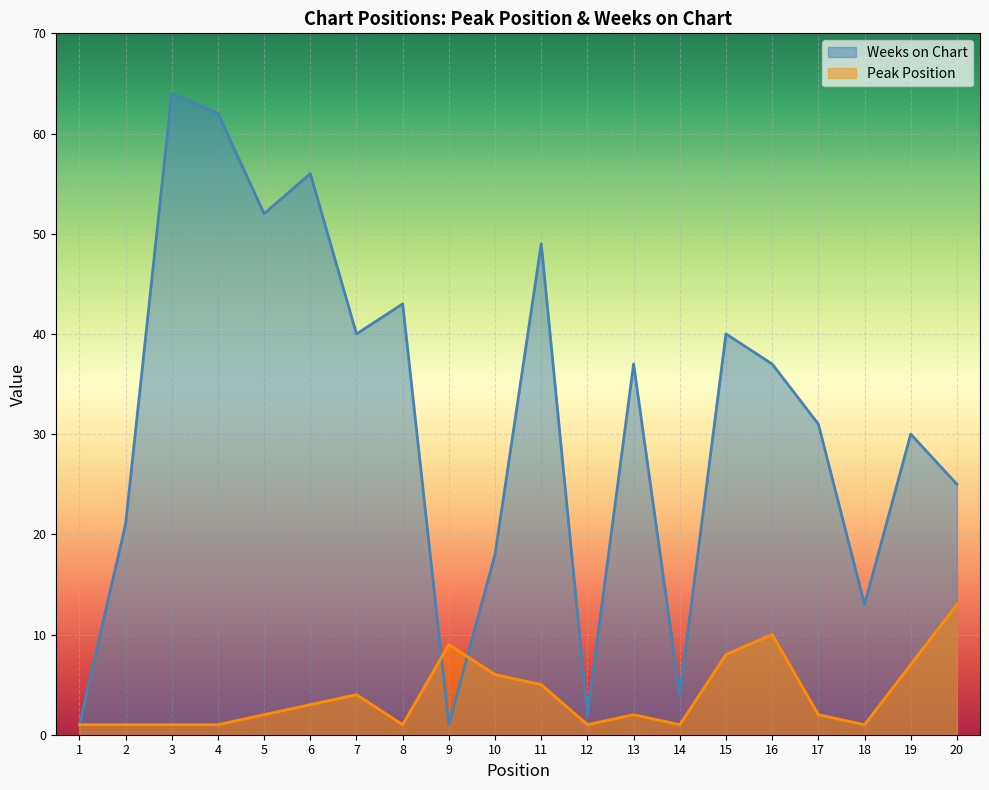

Rank the series at 13 from lowest to highest value.

Peak Position, Weeks on Chart